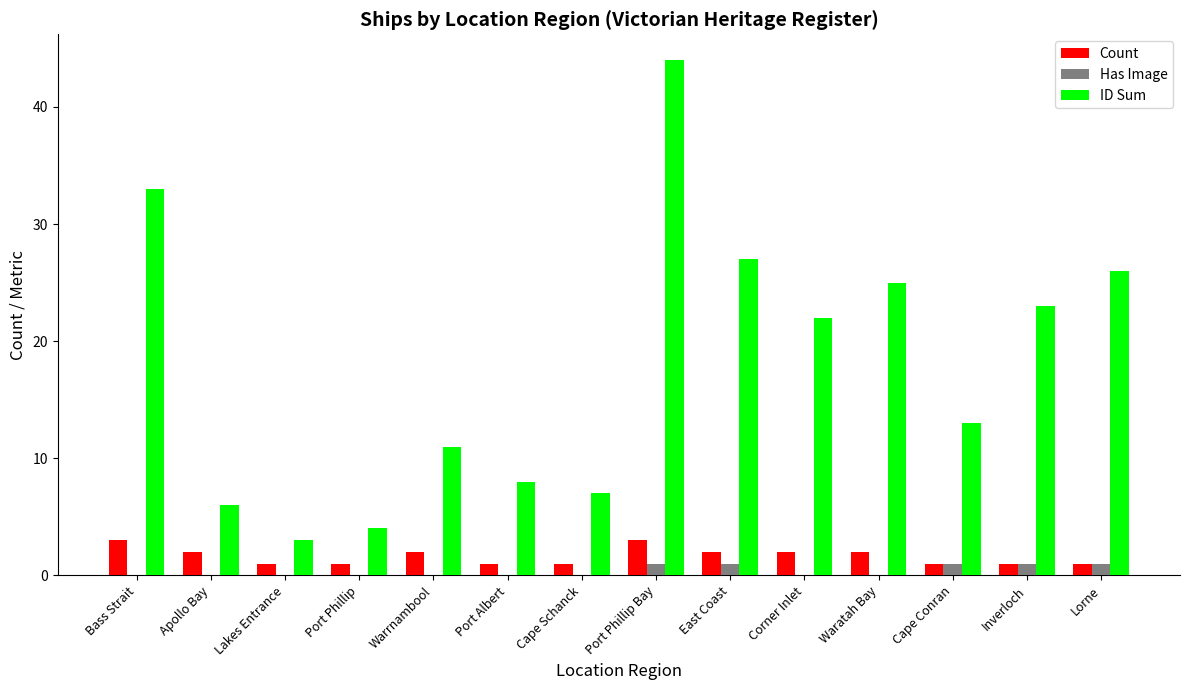

How many series are shown in this chart?

3